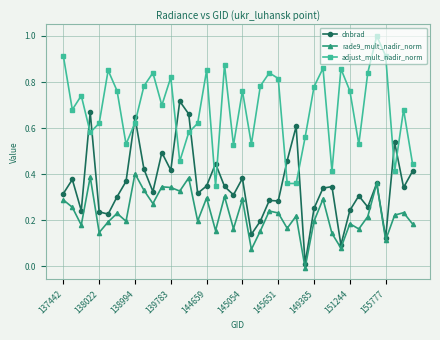

How many times do dnbrad and adjust_mult_nadir_norm cross each other?

12